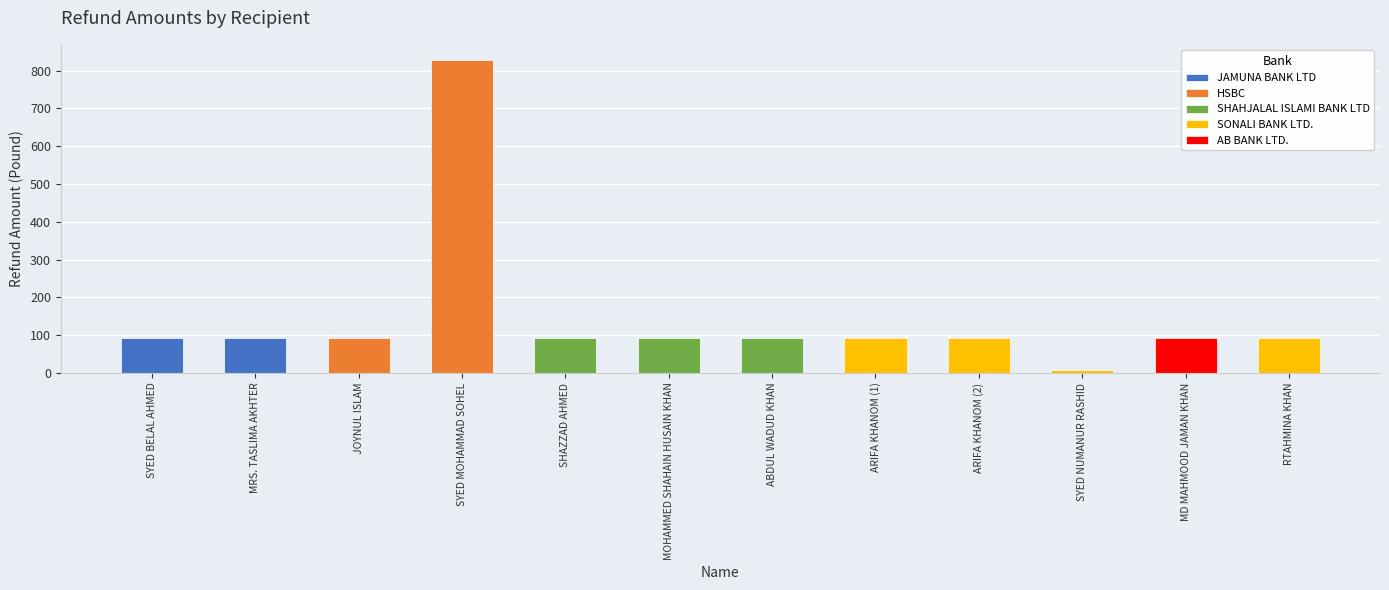

Is it true that the value at ABDUL WADUD KHAN is 91.3?

True